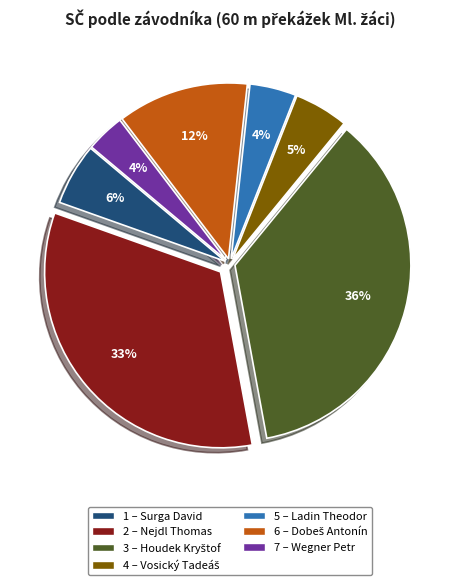

Is there a majority slice in this chart?

No